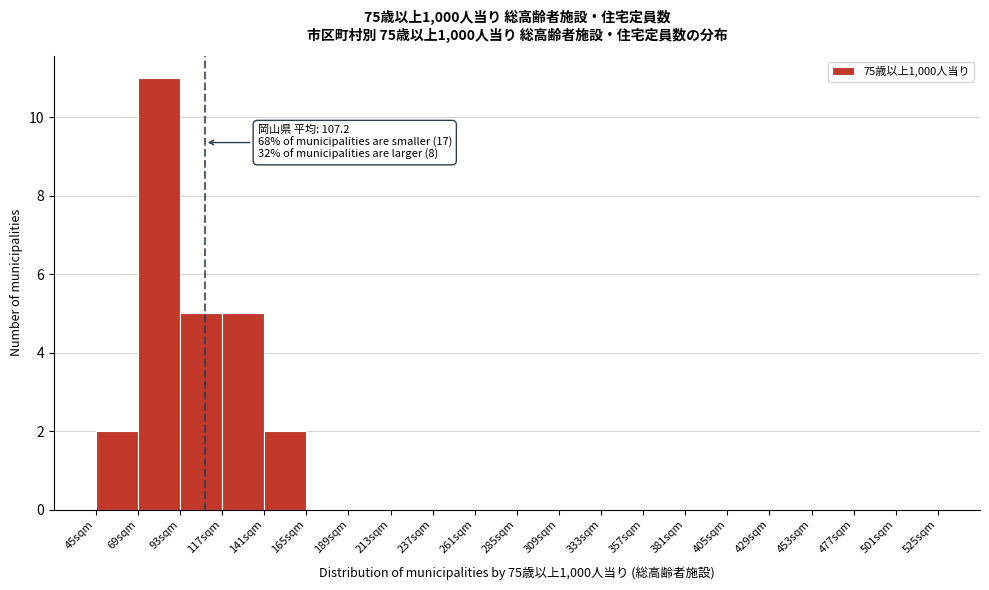

Which range on the x-axis has the tallest bar?

69 to 93